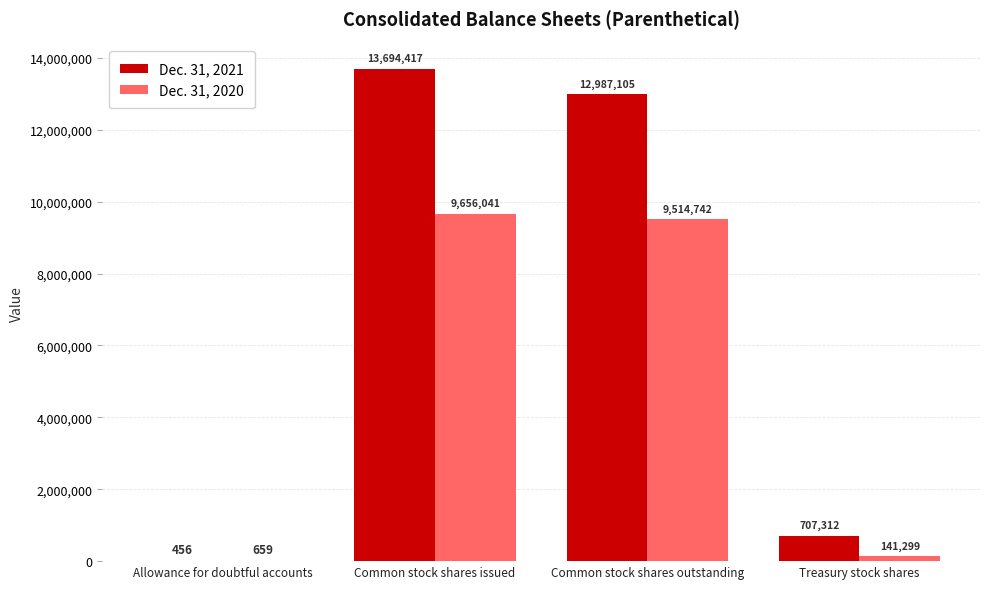

What is the sum of all Dec. 31, 2021 values?

27389290